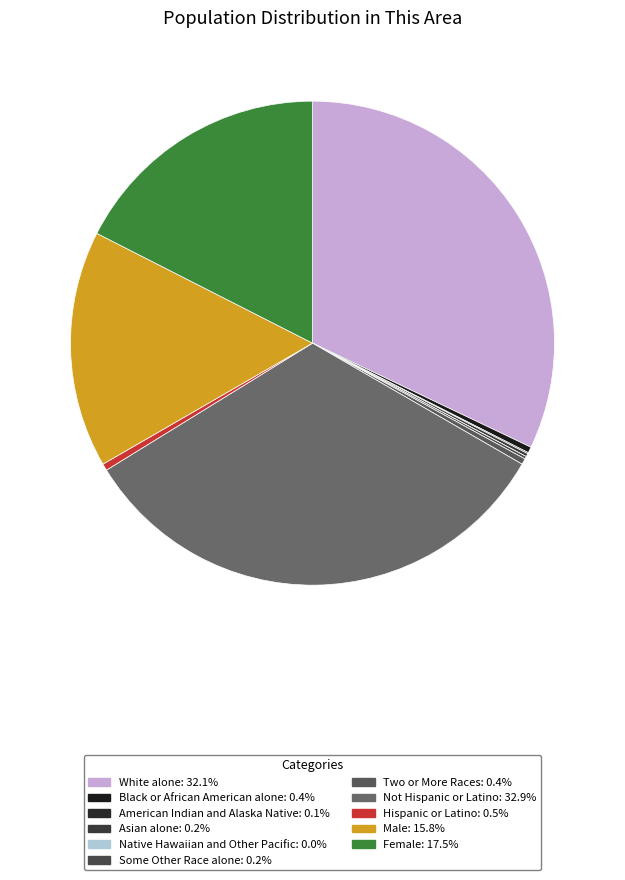

To the nearest percent, what is the difference between the Black or African American alone and Male slice percentages?

15%